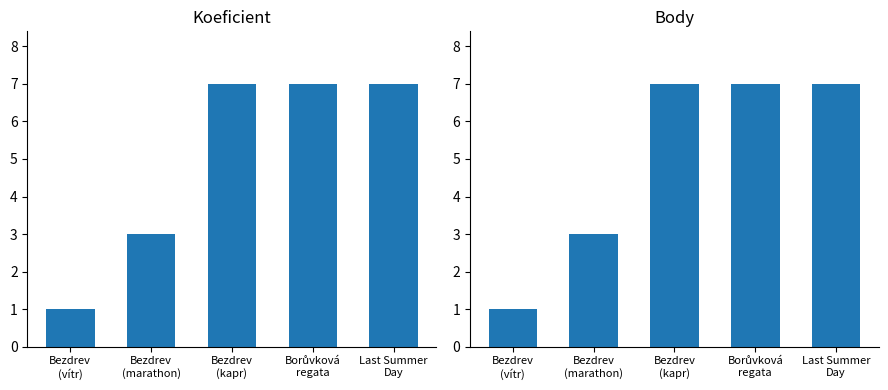

What is the label of the 1st bar from the right?

Last Summer
Day